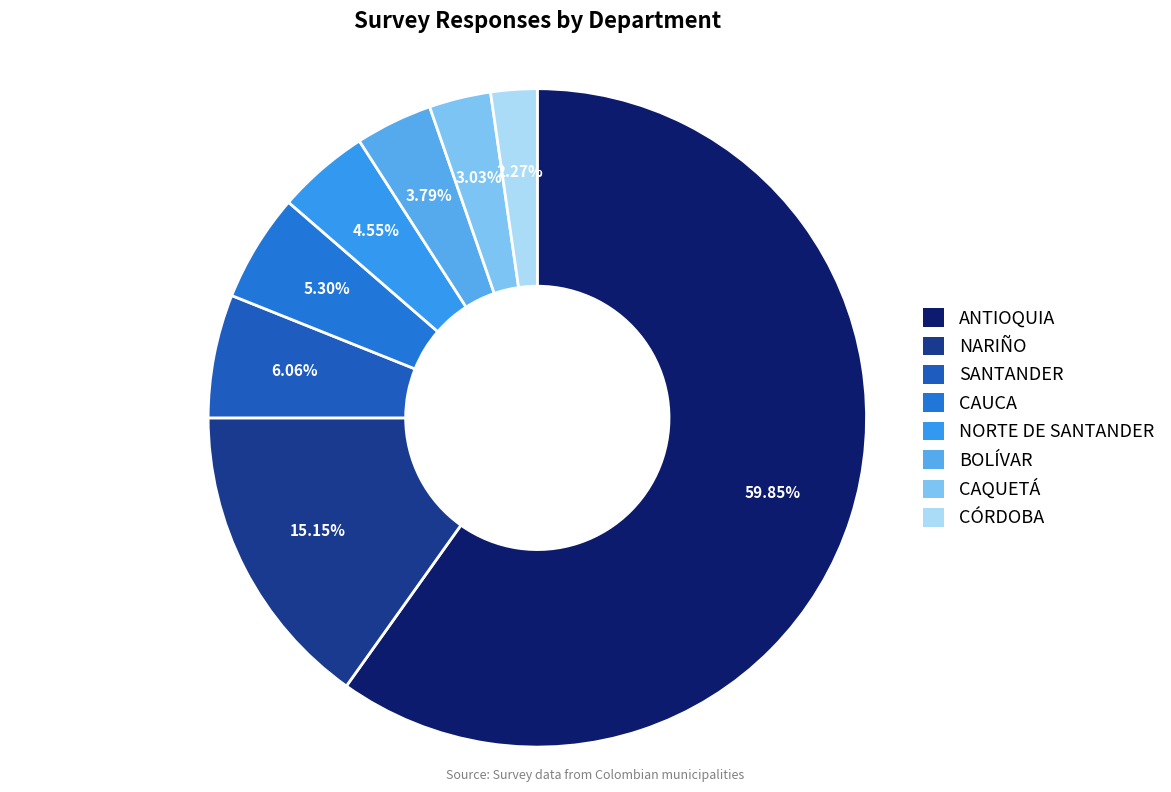

What is the ratio of the value at SANTANDER to the value at NORTE DE SANTANDER?

1.3